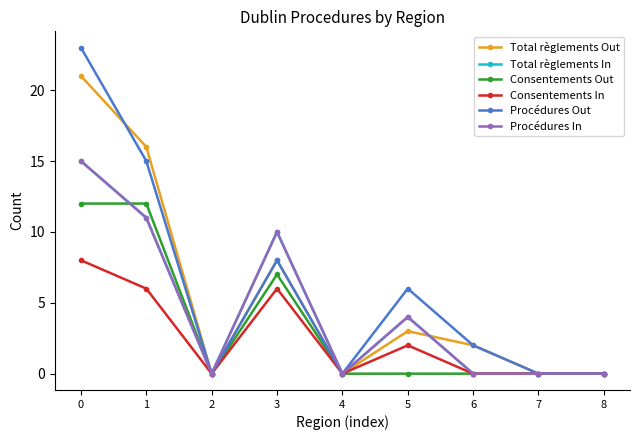

At which category does Procédures Out reach its first local valley?

2